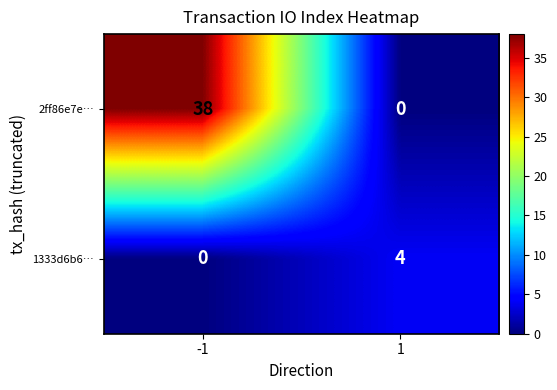

Which series has the largest range (max minus min)?

2ff86e7e…